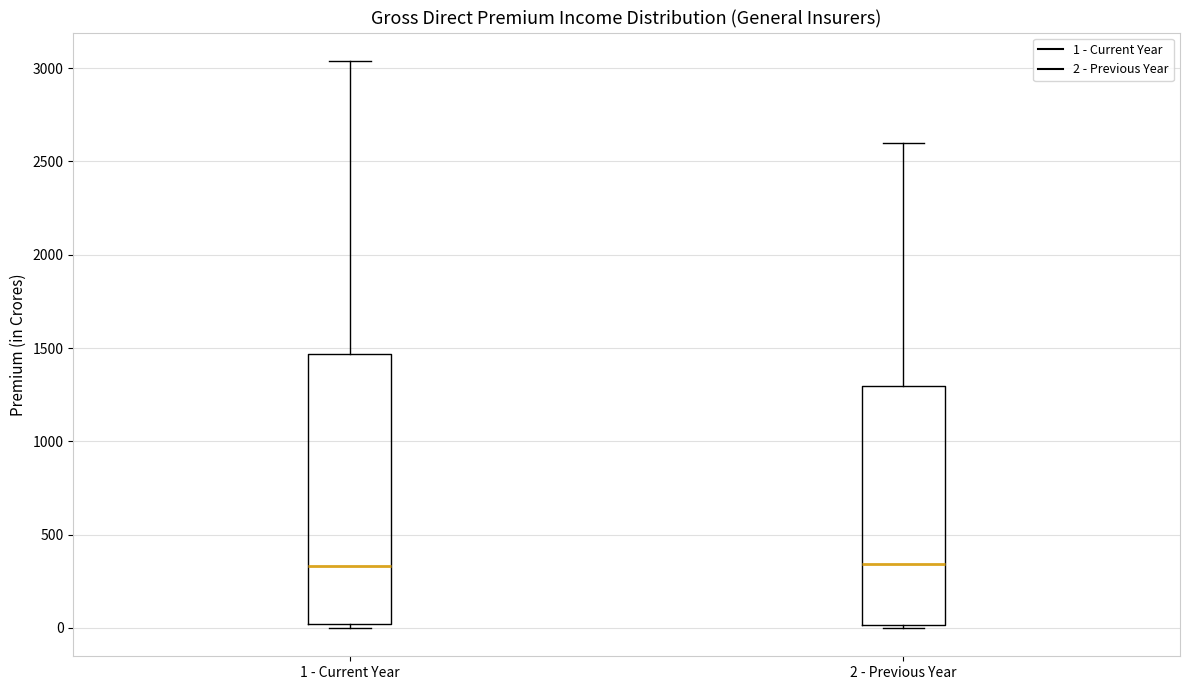

Comparing the boxes themselves (not the whiskers), which one is the tallest?

1 - Current Year